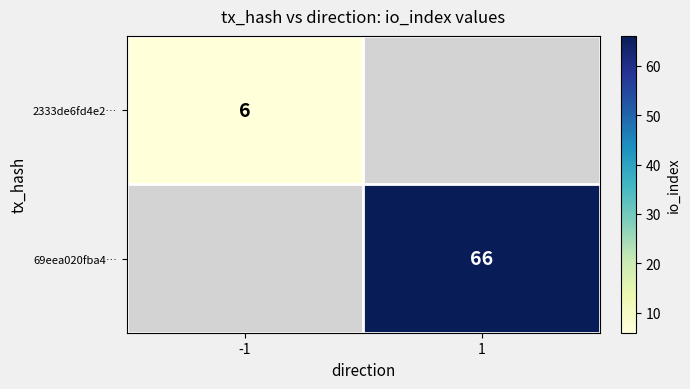

The 2333de6fd4e2… series shows 6 at -1. True or false?

True